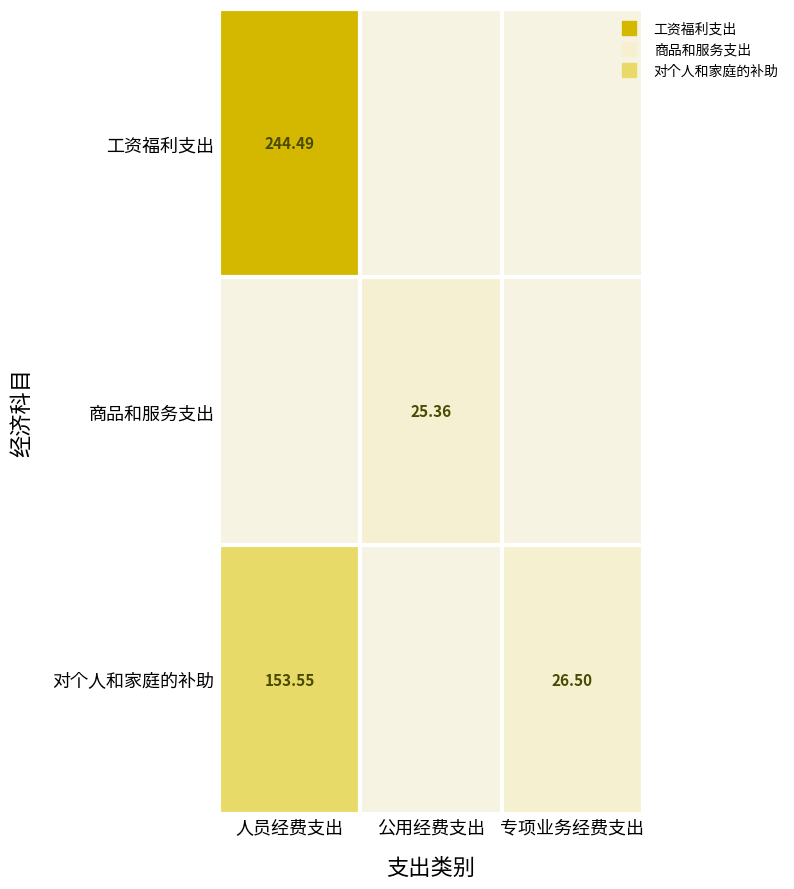

Is it true that 商品和服务支出 equals 0.0 at 人员经费支出?

True